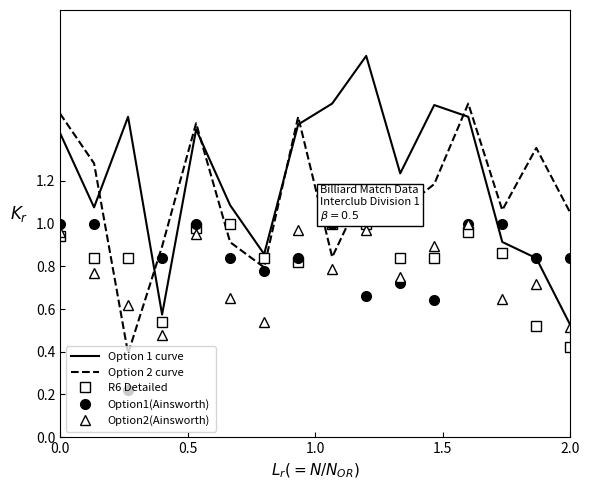

True or false: Option2(Ainsworth) and Option 2 curve cross at least once.

True